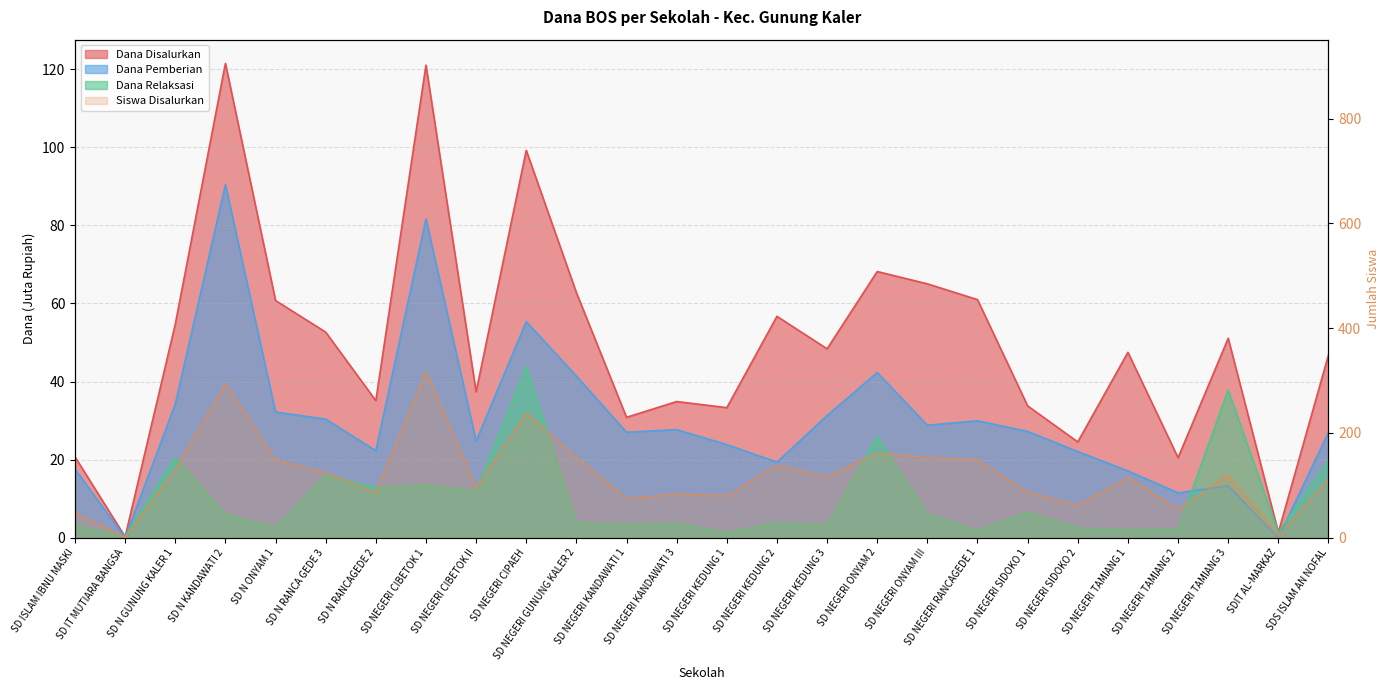

Reading left to right, list all the values displayed in this chart.

Dana Disalurkan: 20.7	0.2	54.7	121.5	60.8	52.6	35.1	121.0	37.4	99.2	62.8	30.8	34.9	33.3	56.7	48.4	68.2	65.0	61.0	33.8	24.5	47.5	20.5	51.1	1.4	46.8
Siswa Disalurkan: 47.0	1.0	130.0	294.0	148.0	124.0	86.0	317.0	95.0	238.0	153.0	75.0	83.0	80.0	138.0	117.0	162.0	153.0	149.0	86.0	62.0	115.0	54.0	120.0	3.0	112.0
Dana Pemberian: 17.6	0.0	34.2	90.5	32.2	30.4	22.3	81.7	24.8	55.4	41.4	27.0	27.7	23.9	19.4	31.3	42.3	28.8	29.9	27.2	22.1	17.1	11.5	13.3	0.0	27.0
Dana Relaksasi: 3.1	0.2	20.5	6.1	2.5	16.0	12.8	13.5	11.9	43.9	3.8	3.4	3.6	1.4	3.8	3.1	25.9	6.1	1.8	6.5	2.5	2.0	2.2	37.8	1.4	19.8